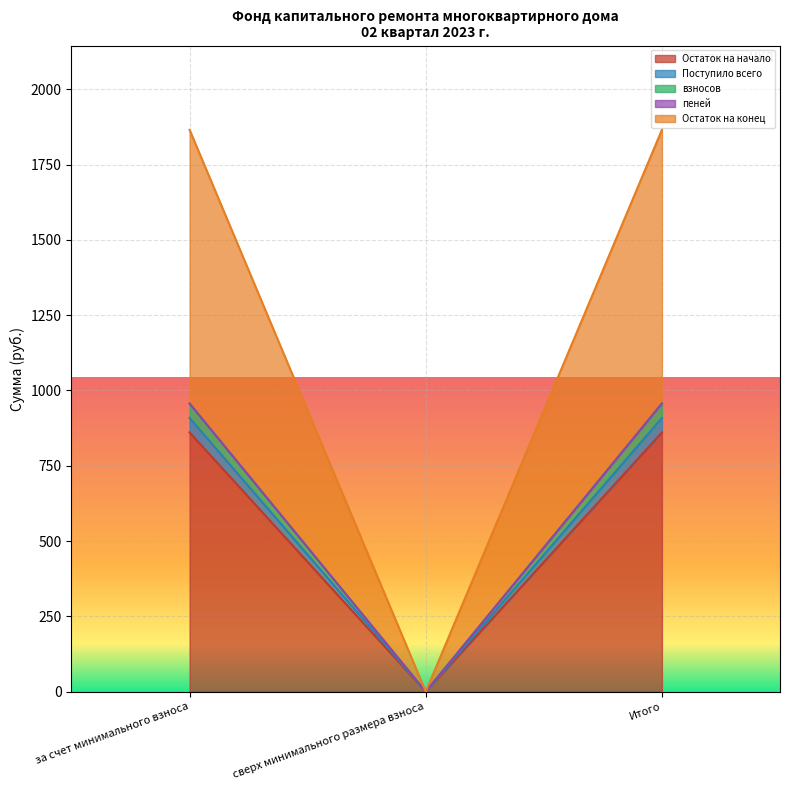

Is it true that Остаток на конец equals 1291.0 at Итого?

False